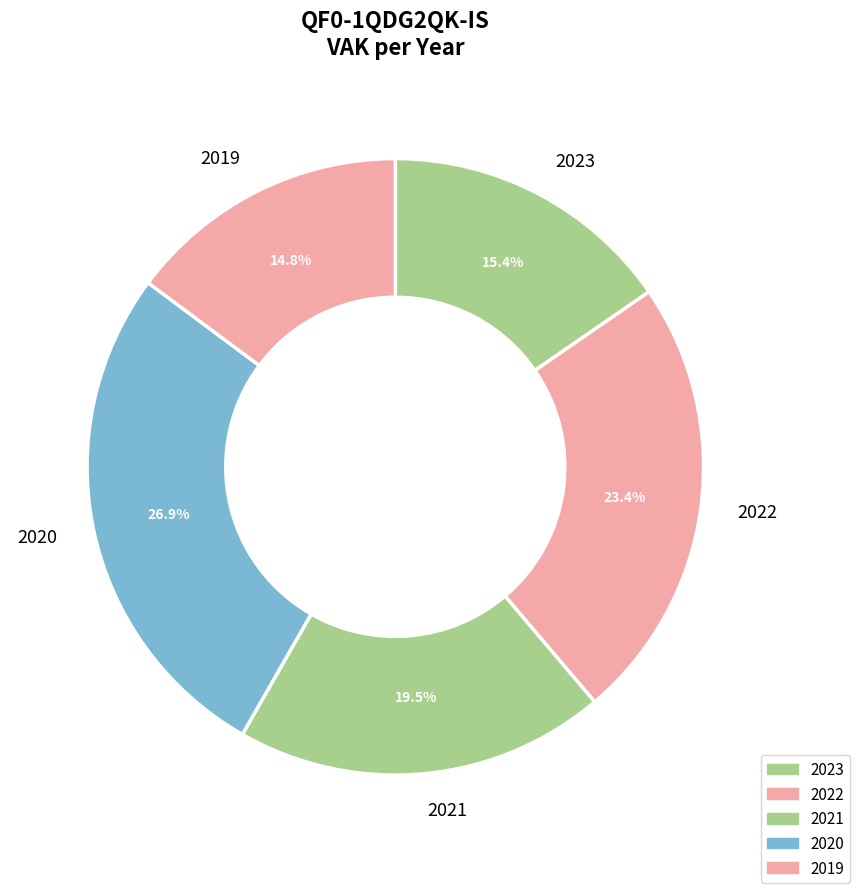

Which category has the smallest portion of the pie?

2019